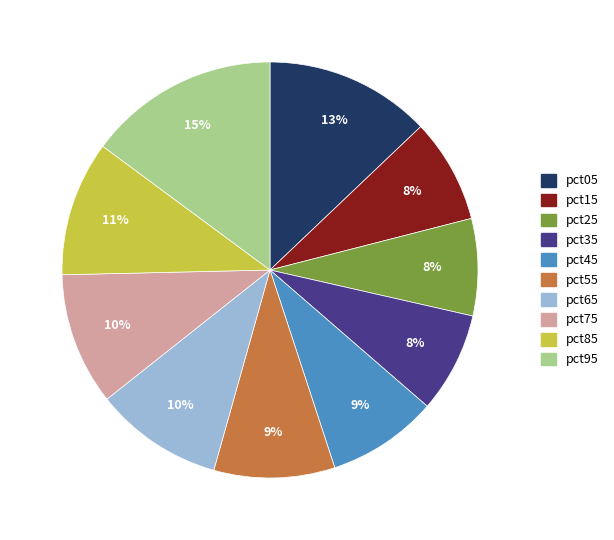

To the nearest percent, what is the average slice percentage?

10%